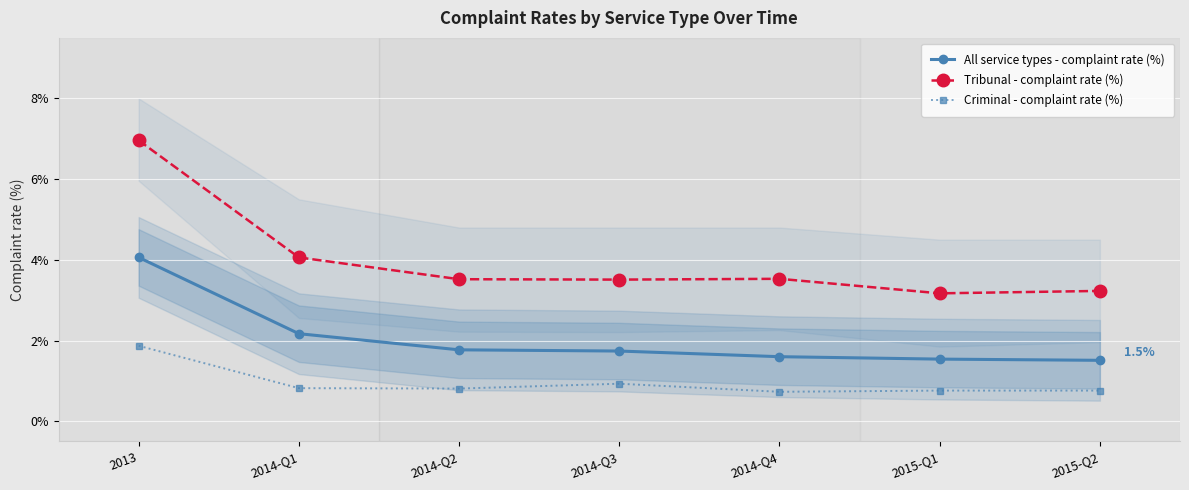

True or false: Criminal - complaint rate (%) and All service types - complaint rate (%) intersect in this chart.

False